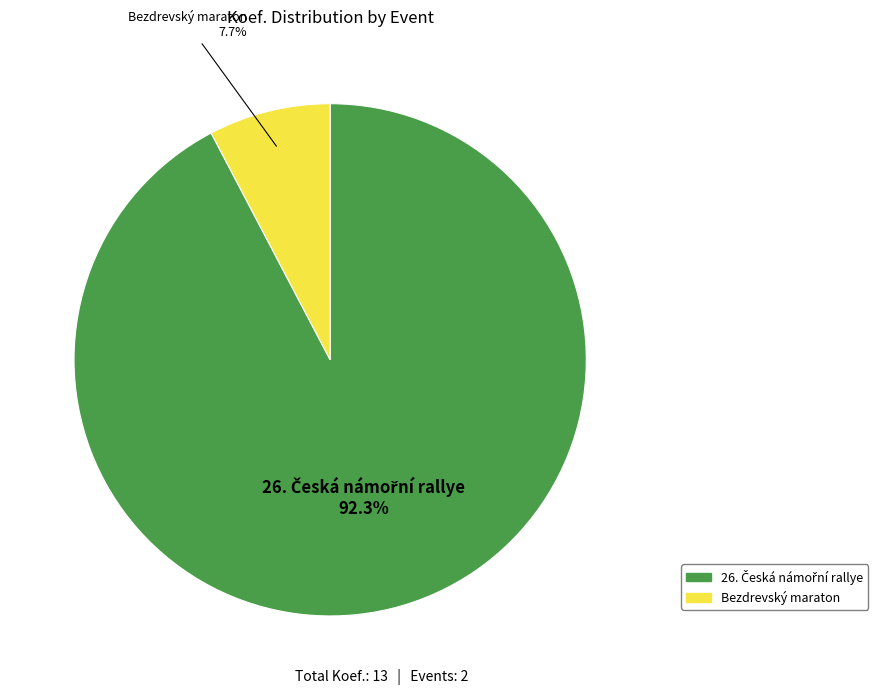

To the nearest percent, what is the average slice percentage?

50%